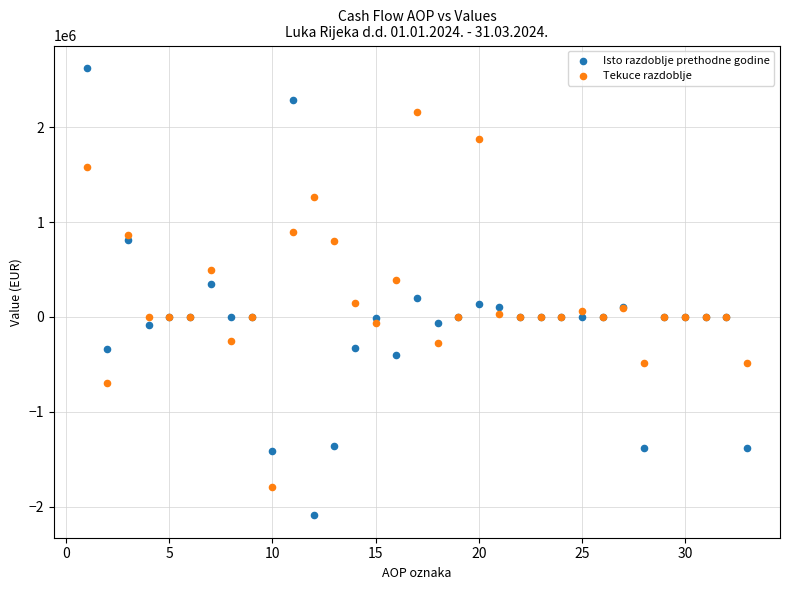

Which series contains the lowest Y value?

Isto razdoblje prethodne godine